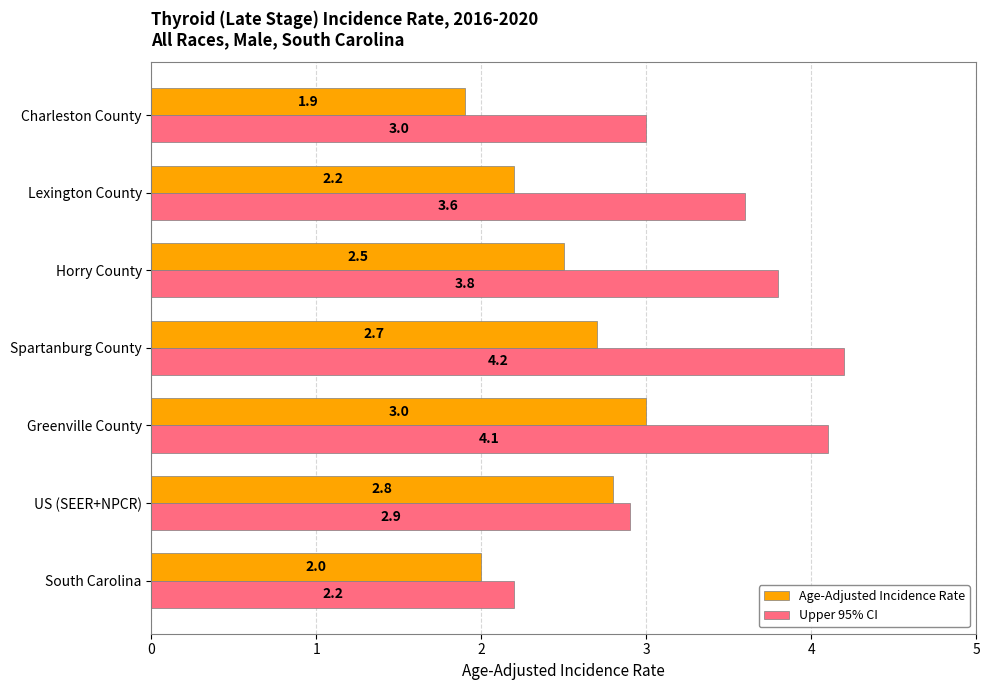

Rank the series by their maximum value, from lowest to highest.

Age-Adjusted Incidence Rate, Upper 95% CI